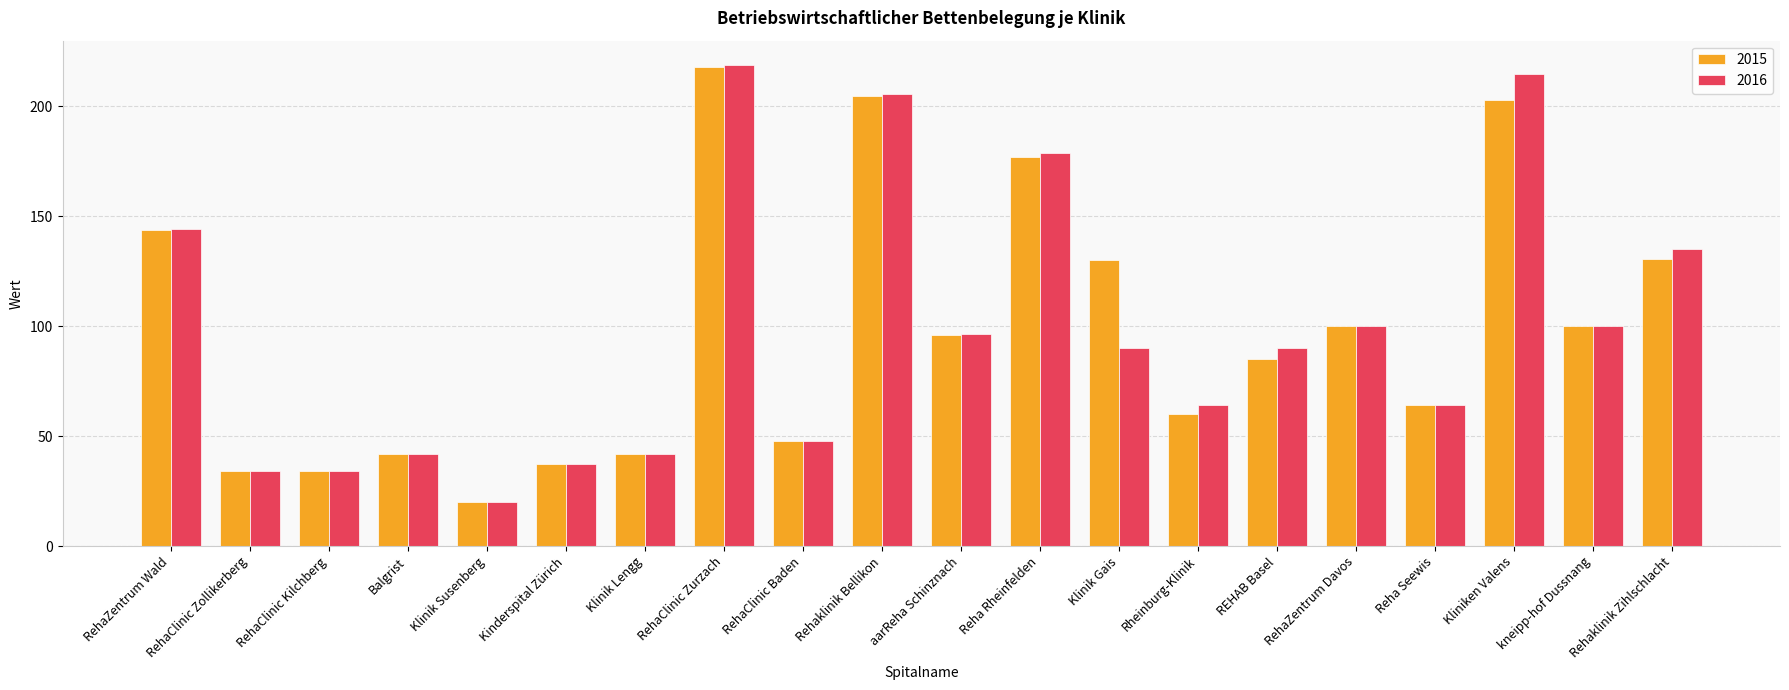

How many values in the 2015 series are below 96?

10